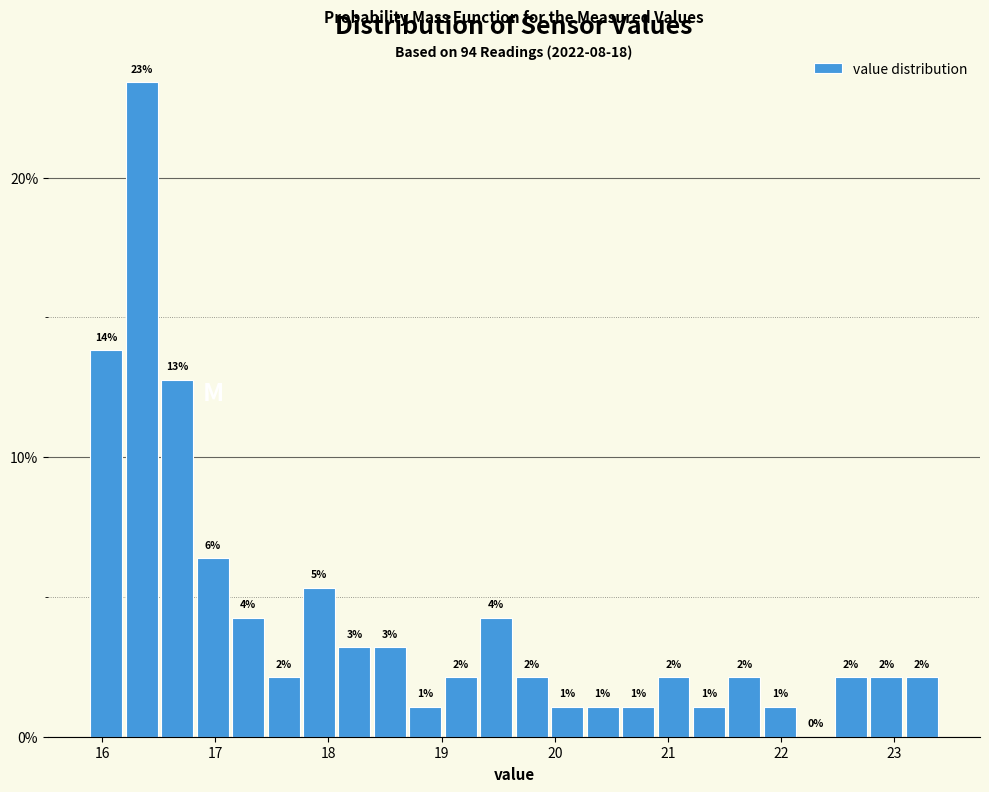

Around what value on the x-axis is the tallest bar? Give the approximate position of its centre, as read against the axis.

16.4